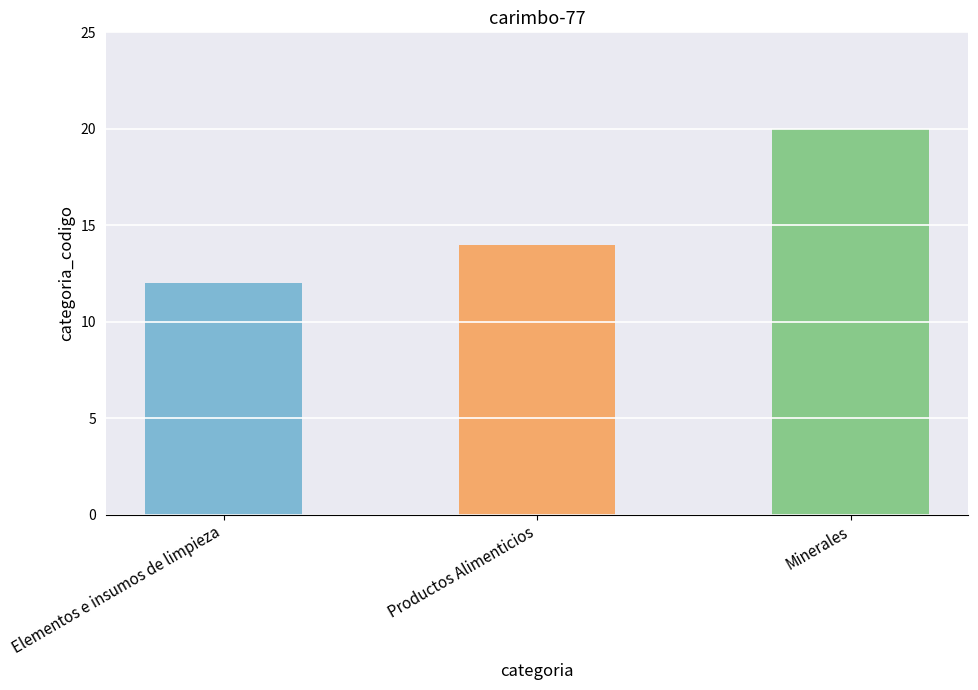

How many distinct data groups are displayed?

1